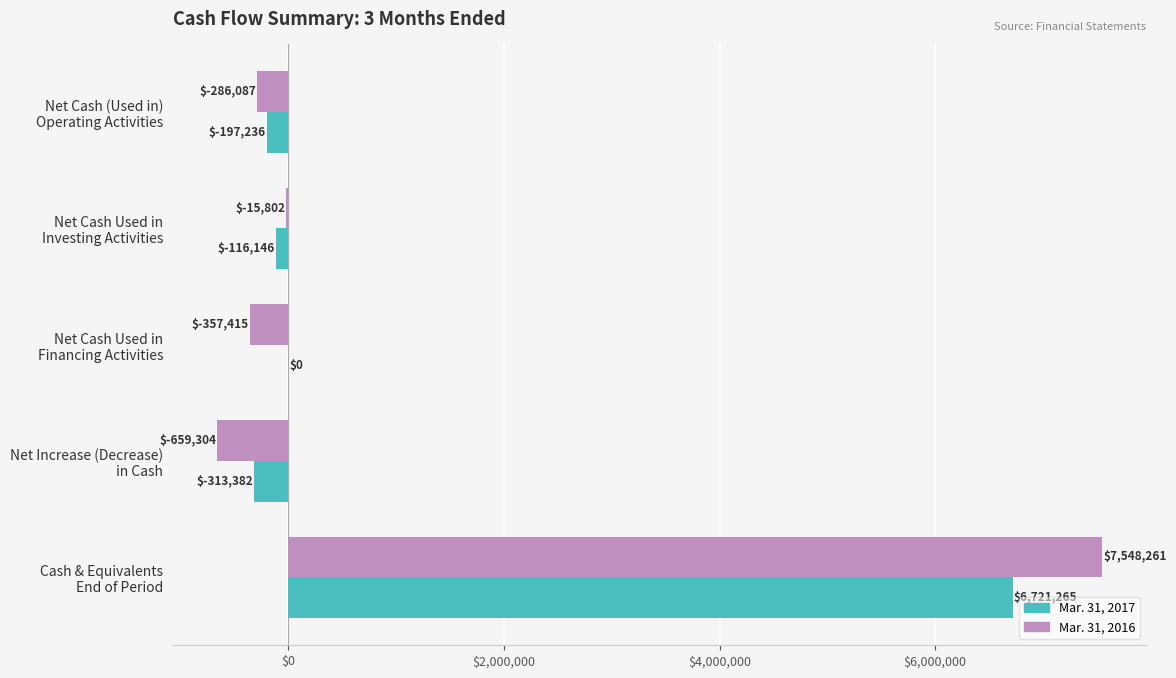

Which category has the highest value in the Mar. 31, 2016 series?

Cash & Equivalents
End of Period